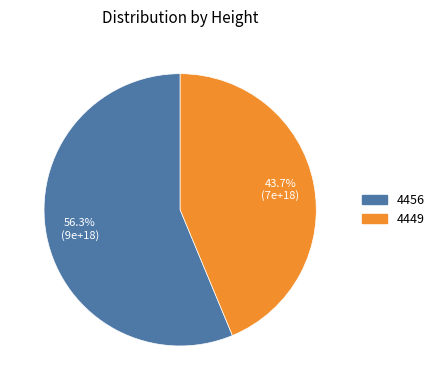

What is the ratio of the value at 4449 to the value at 4456?

0.8